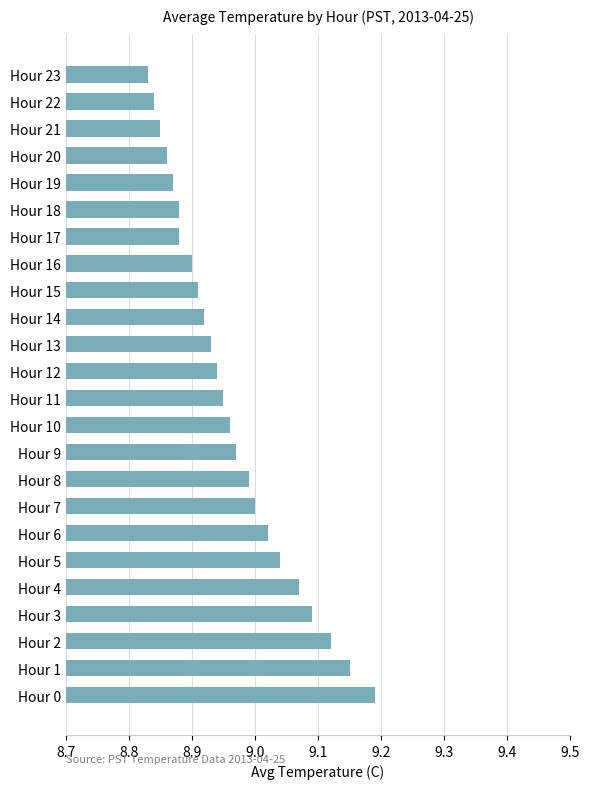

At which category does the chart reach its peak across all series?

Hour 0